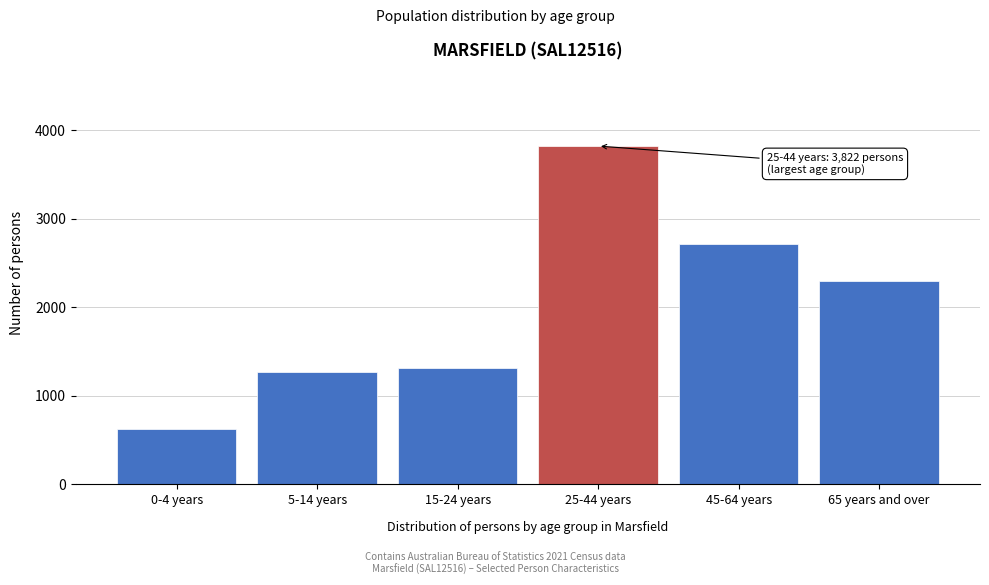

Reading left to right, what are all the values shown in this chart?

622	1264	1311	3822	2720	2292